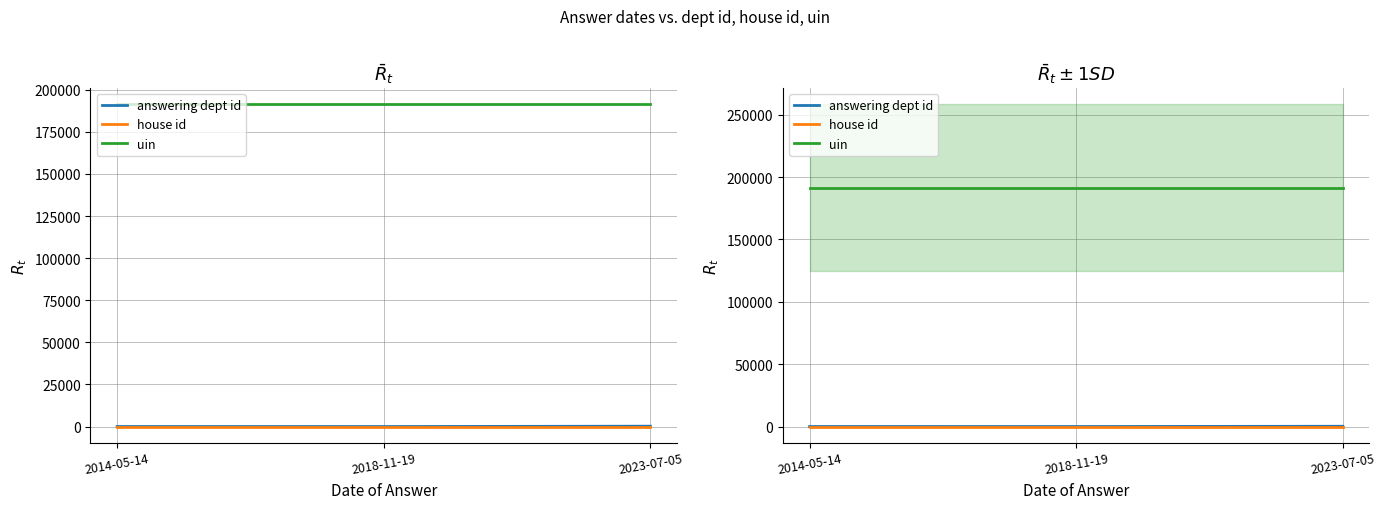

Which series changed the most between 2018-11-19 and 2023-07-05?

answering dept id